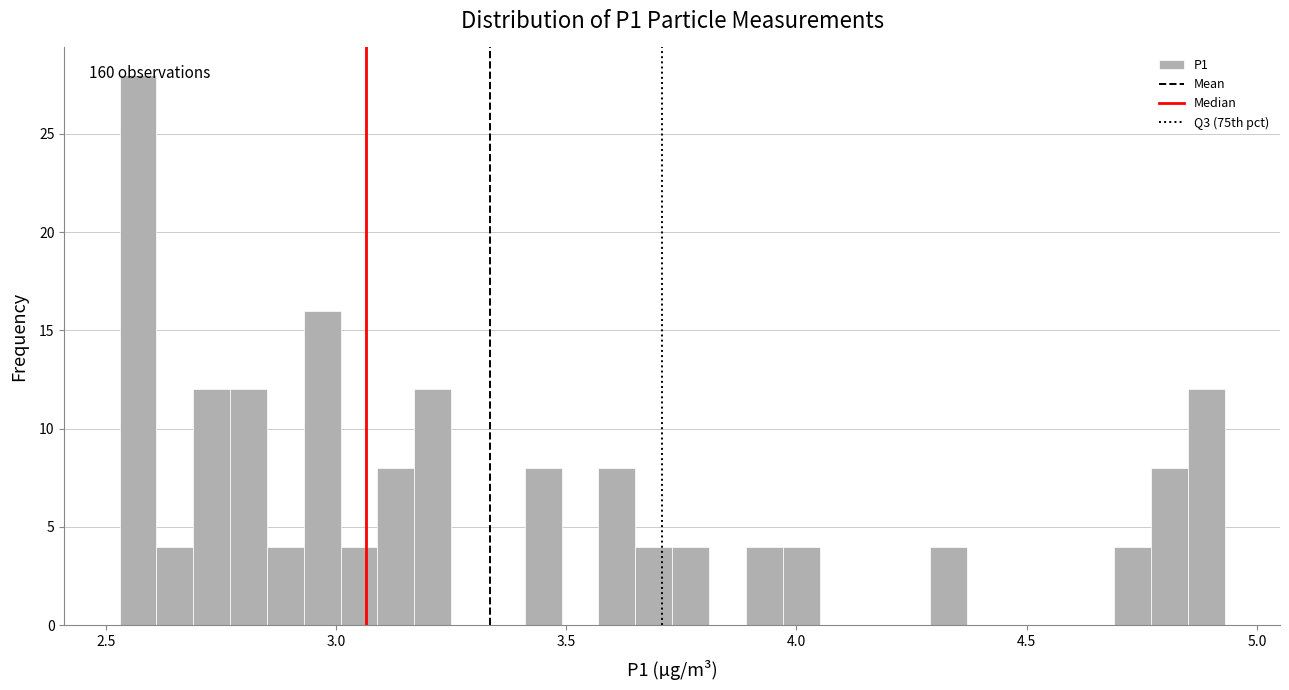

Read against the x-axis, roughly where is the centre of the tallest bar?

2.55